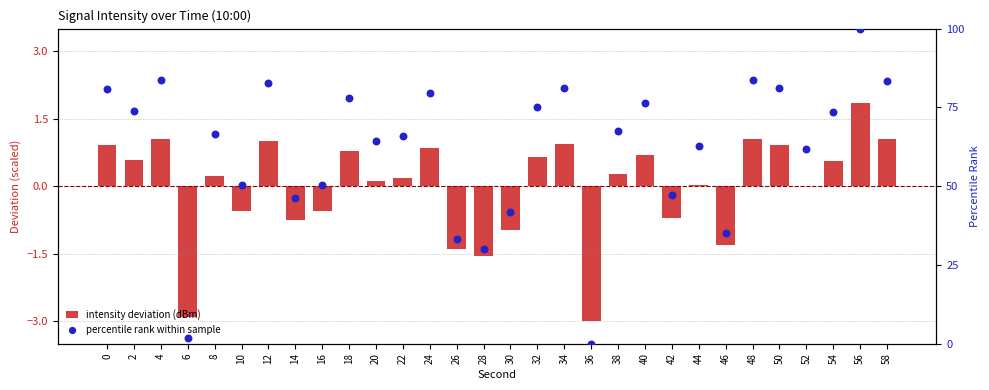

At how many categories does at least one series exceed 28?

28